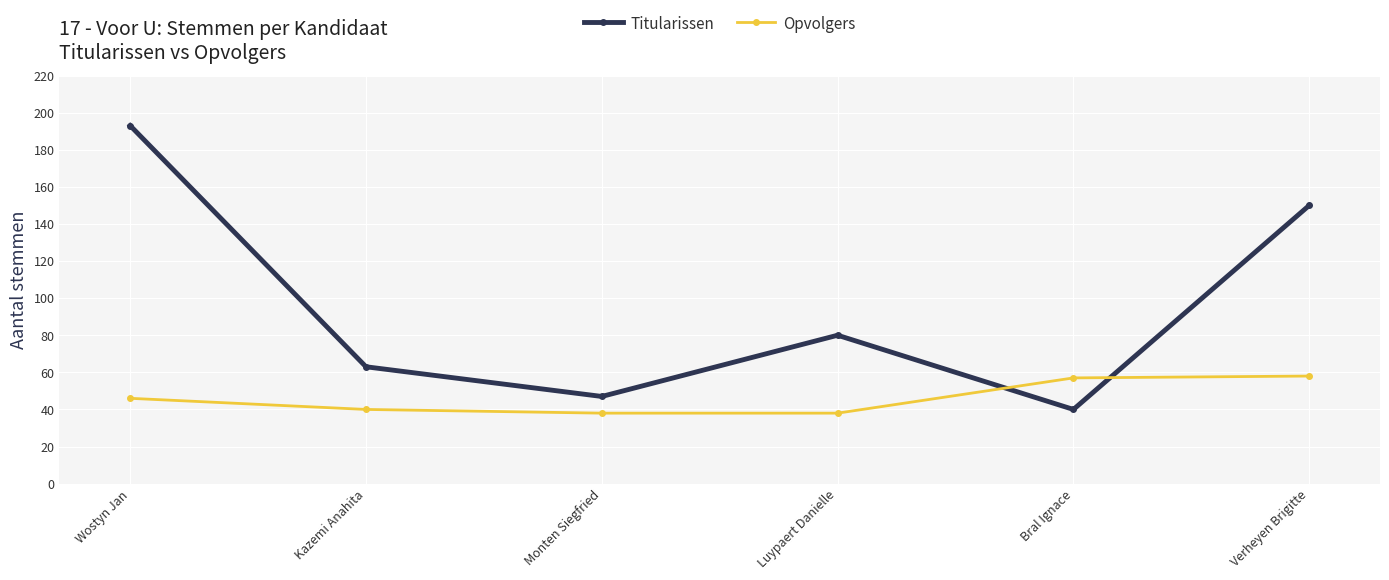

True or false: Opvolgers has a value of 78 at Bral Ignace.

False